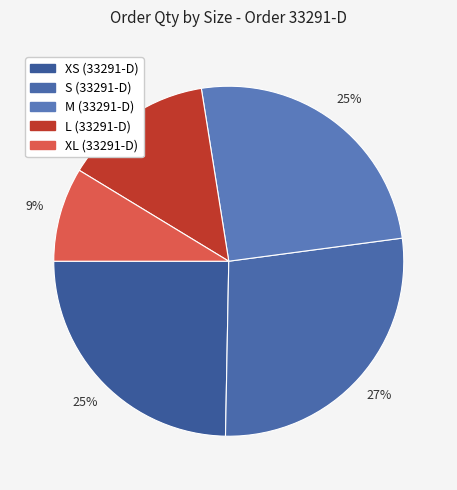

To the nearest percent, what portion does XS (33291-D) represent?

25%